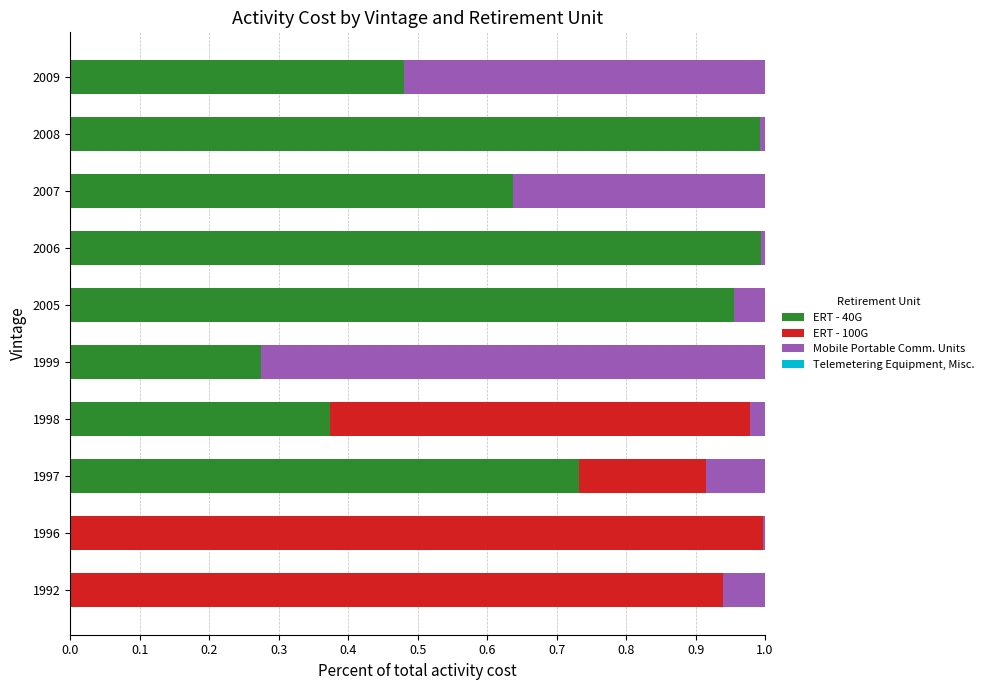

The ERT - 40G series shows 0.6 at 2007. True or false?

True